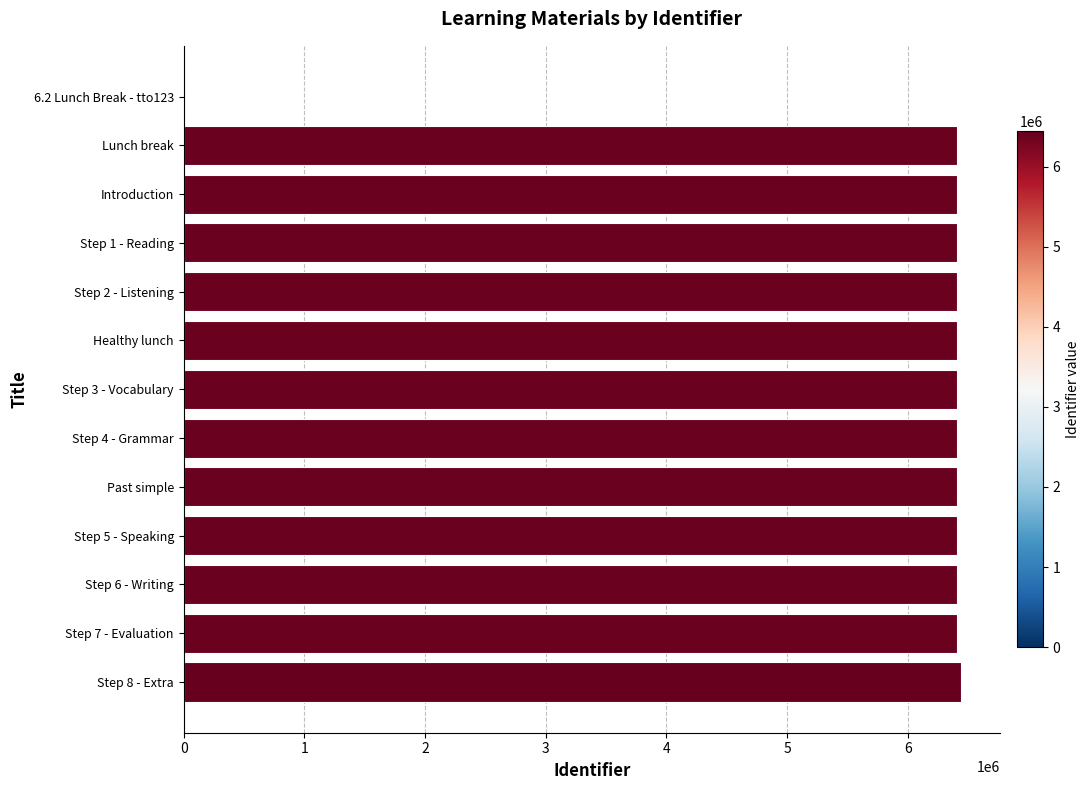

True or false: the data shows 6408790 at Past simple.

True